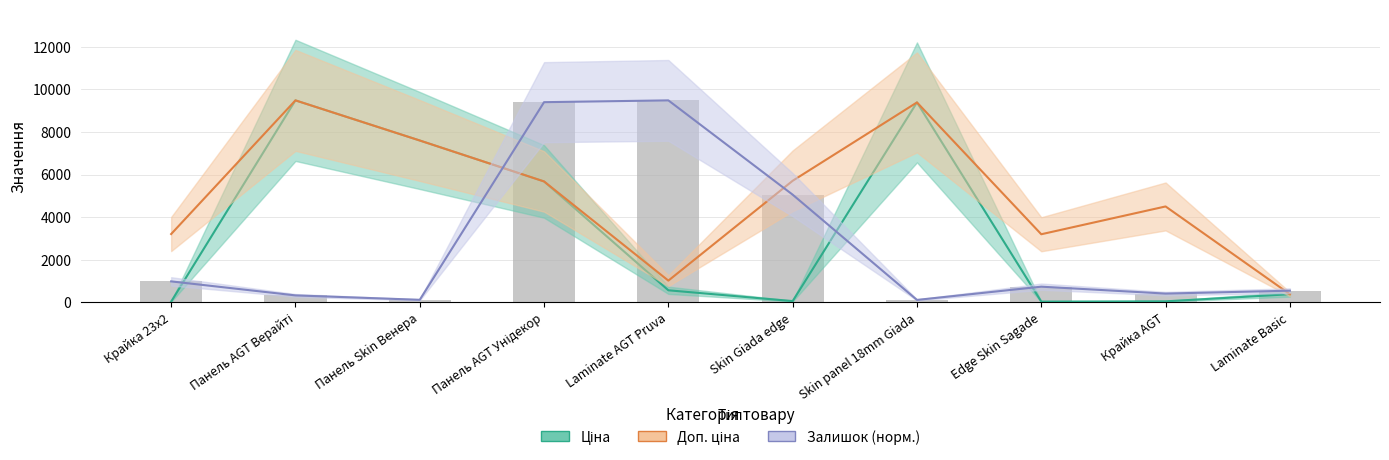

What is the label of the 10th bar from the right?

Крайка 23x2